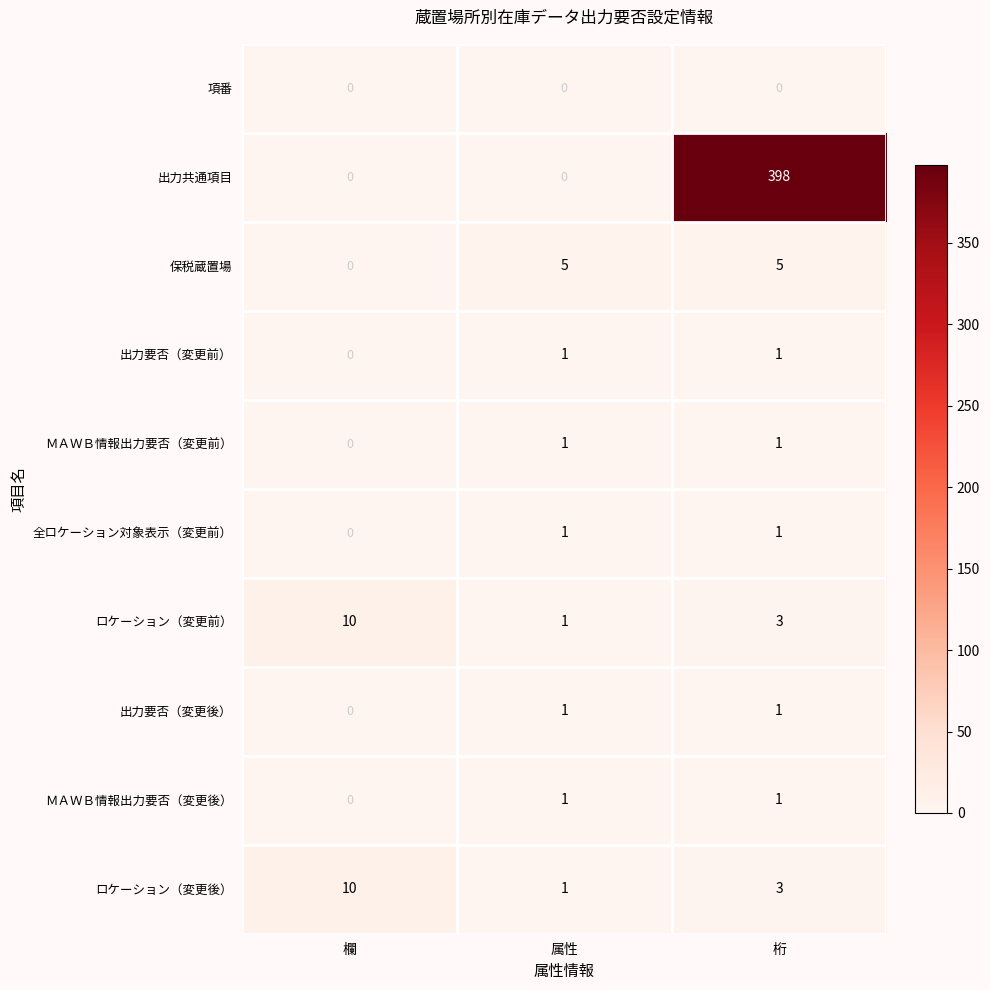

Reading left to right, list all the values displayed in this chart.

項番: 0	0	0
出力共通項目: 0	0	398
保税蔵置場: 0	5	5
出力要否（変更前）: 0	1	1
ＭＡＷＢ情報出力要否（変更前）: 0	1	1
全ロケーション対象表示（変更前）: 0	1	1
ロケーション（変更前）: 10	1	3
出力要否（変更後）: 0	1	1
ＭＡＷＢ情報出力要否（変更後）: 0	1	1
ロケーション（変更後）: 10	1	3